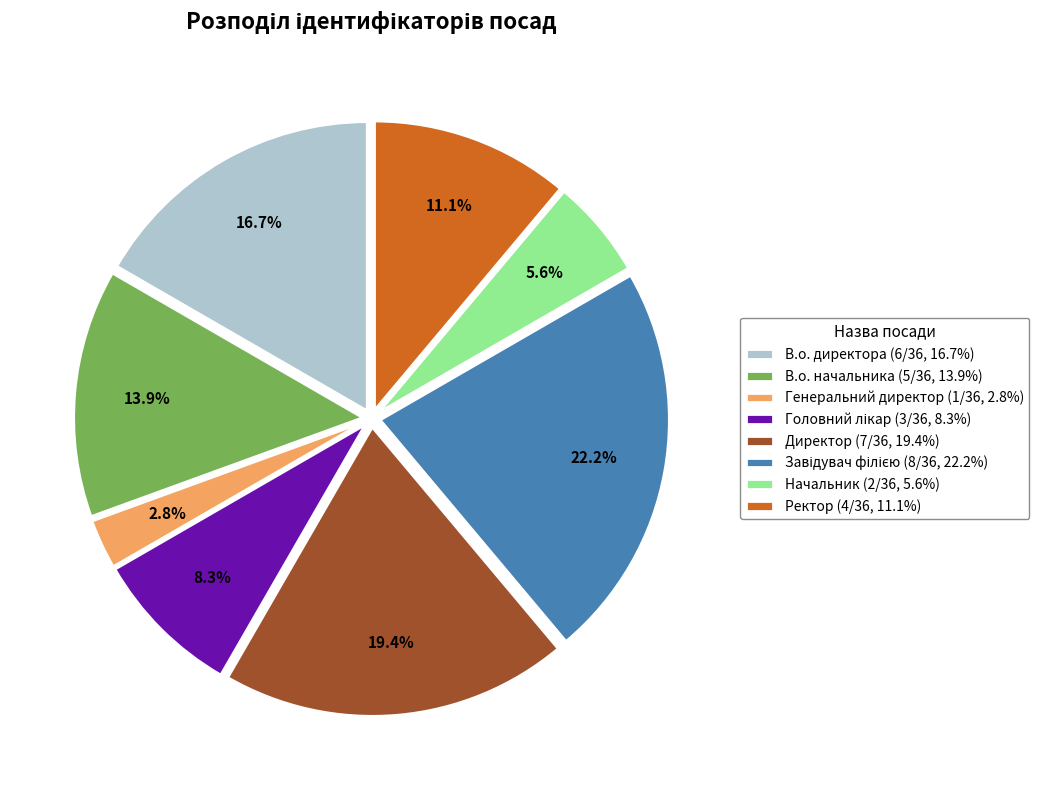

Is there any slice that represents more than half of the pie?

No